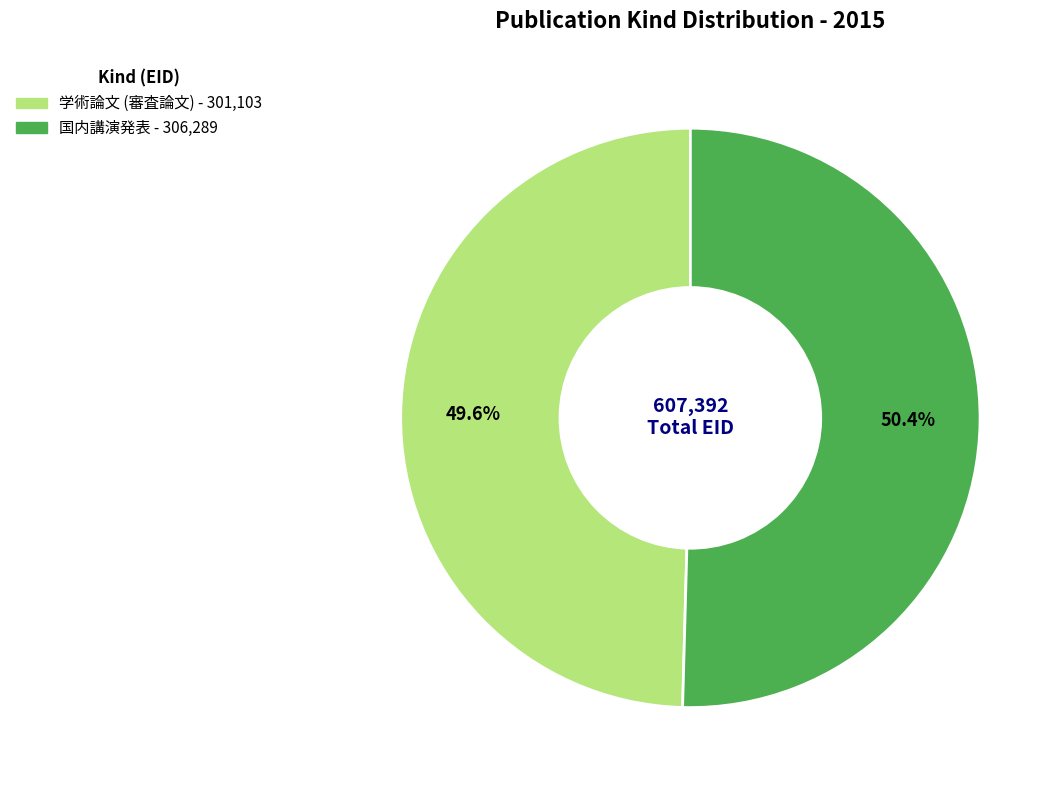

What percentage is the 学術論文 (審査論文) slice, to the nearest percent?

50%